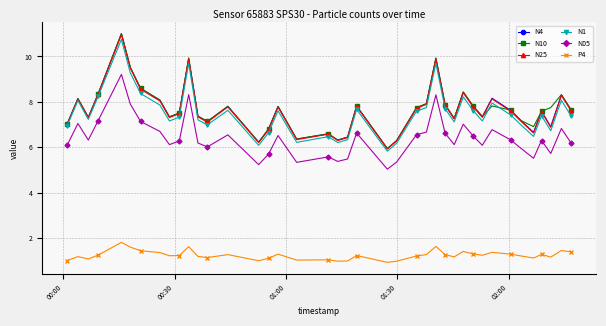

True or false: N1 has more than 0 points higher than both neighbors.

True